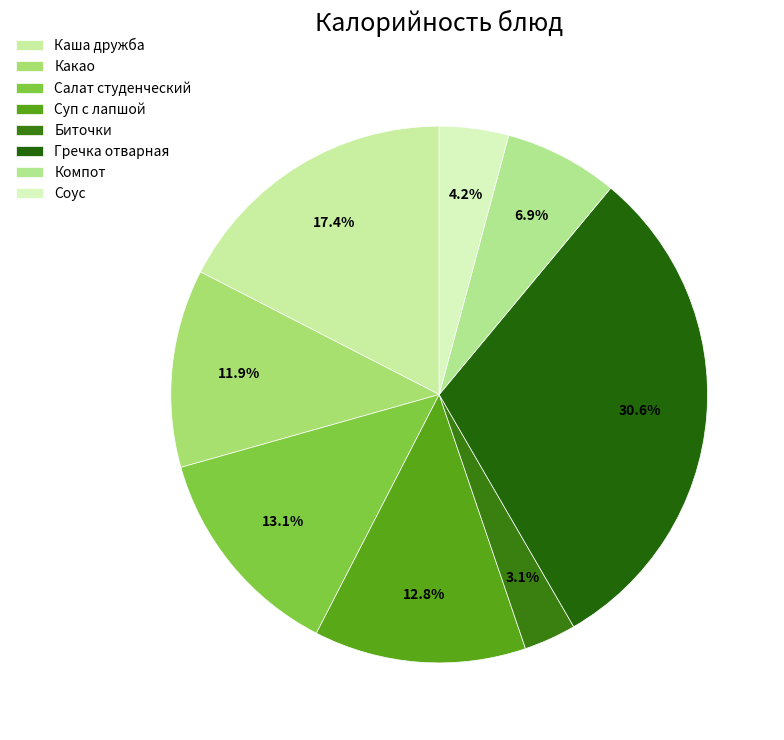

What is the largest slice in the pie chart?

Гречка отварная